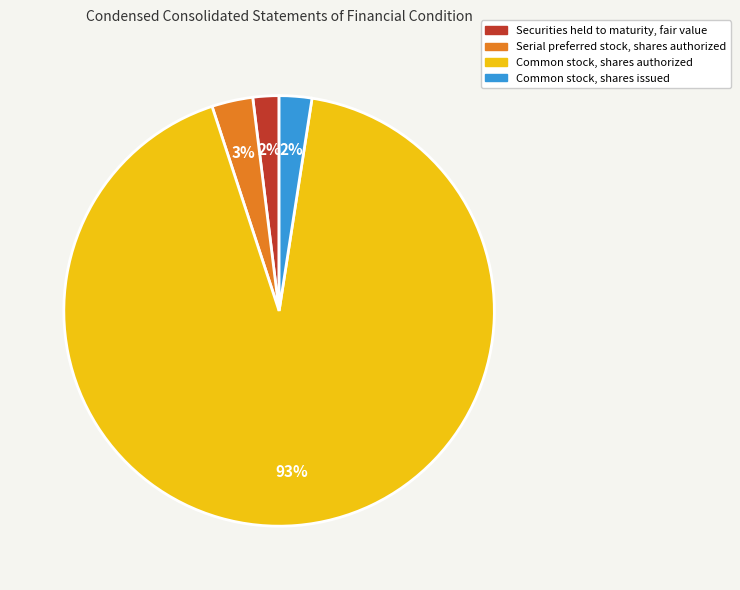

To the nearest percent, what is the combined percentage of Common stock, shares authorized and Serial preferred stock, shares authorized?

96%